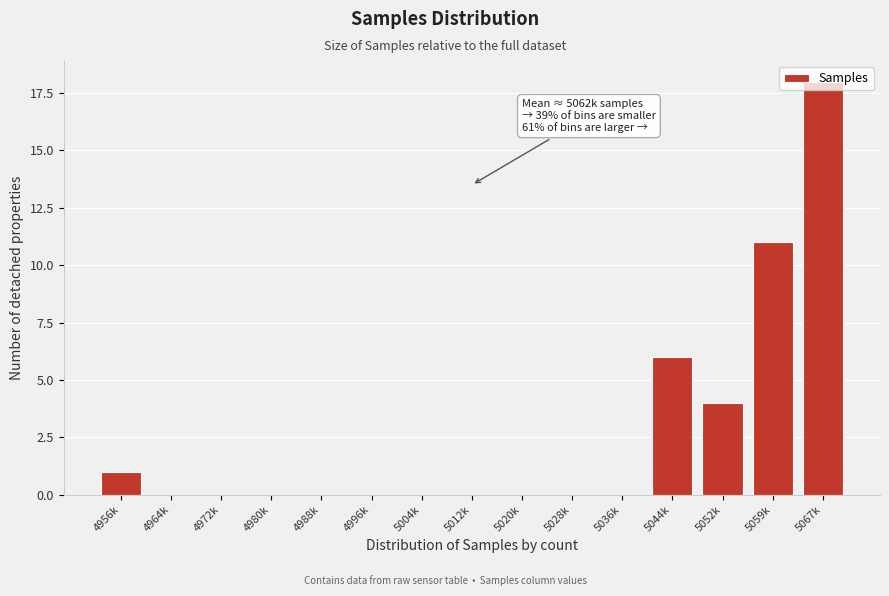

What is the sum of the values at 5052k and 4972k?

4